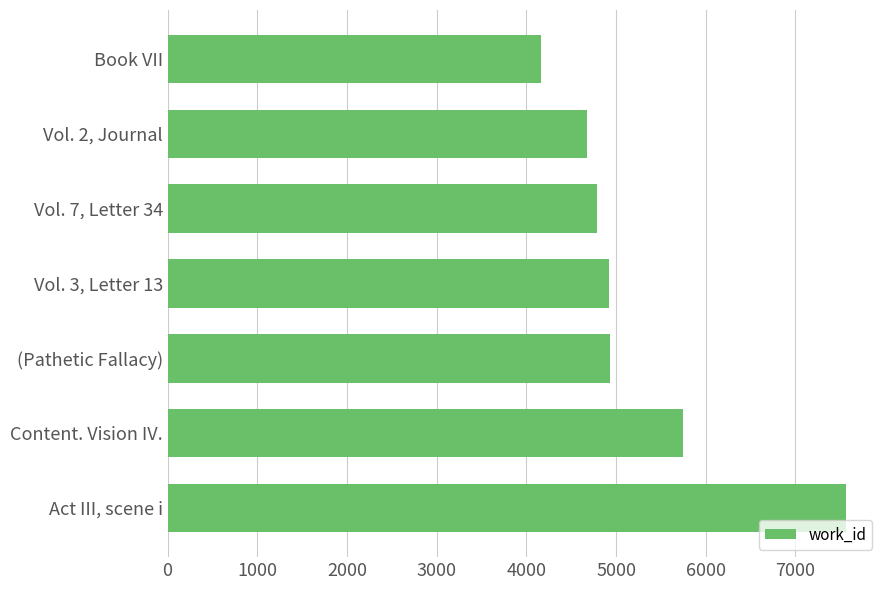

Is it true that the value at Vol. 7, Letter 34 is 1028?

False